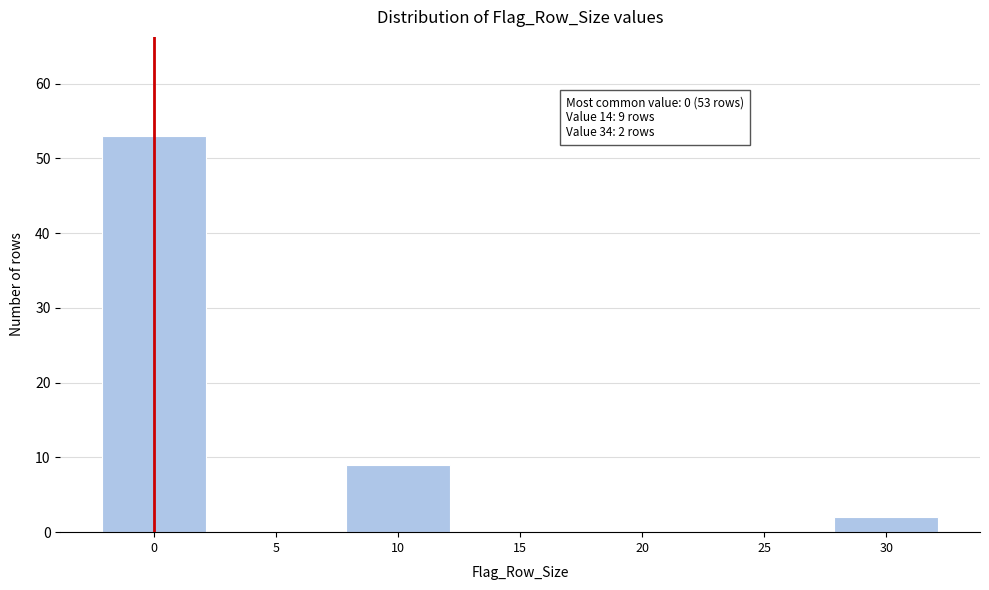

Reading right to left, what are all the values shown in this chart?

30=2	25=0	20=0	15=0	10=9	5=0	0=53